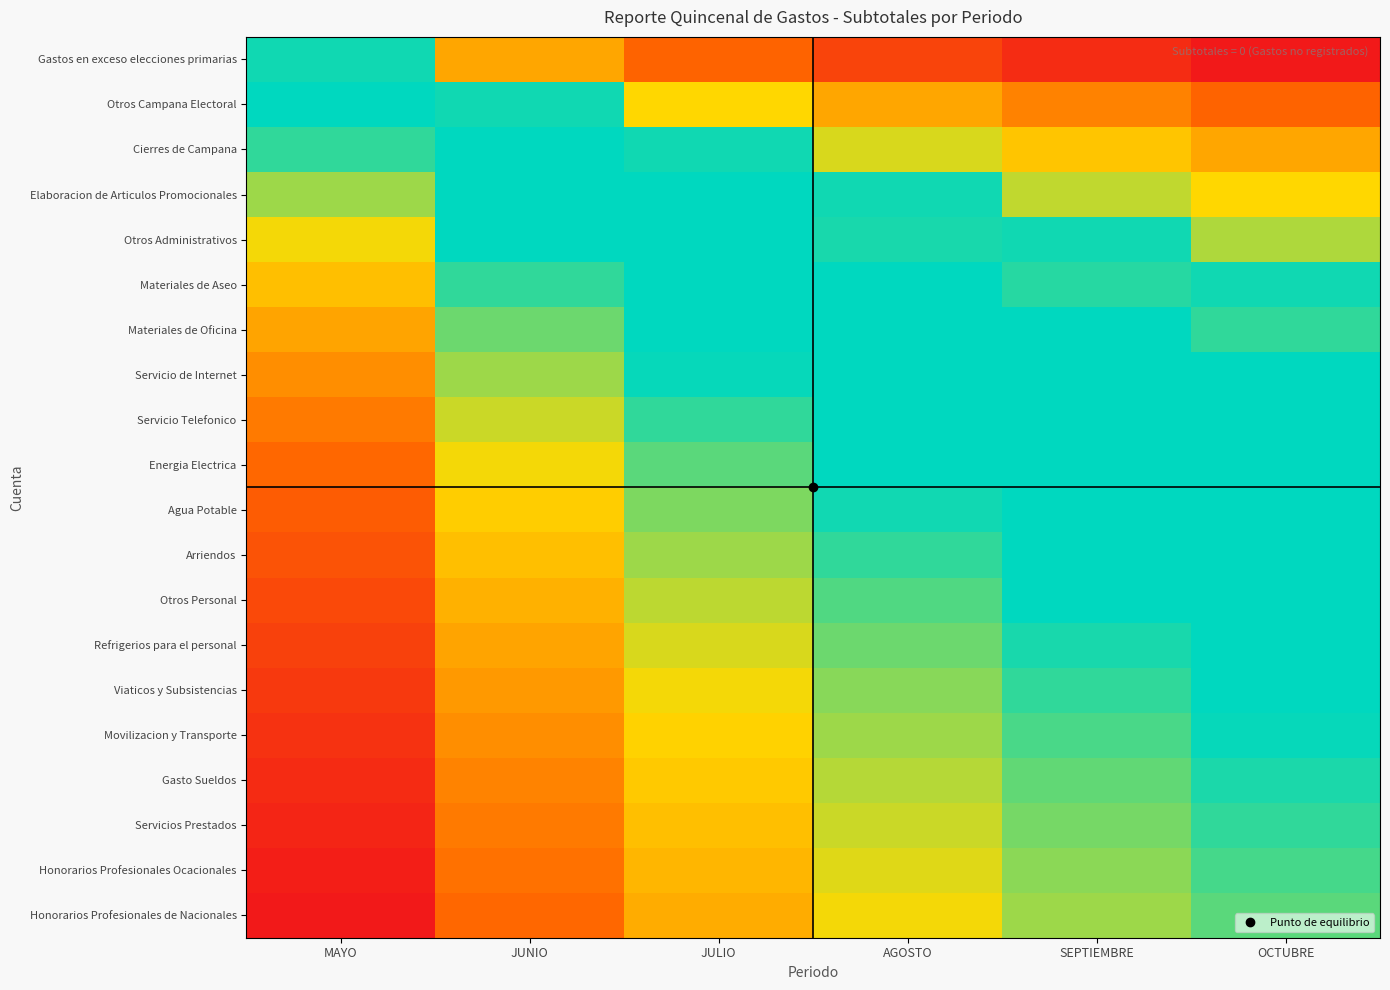

At how many categories does at least one series exceed 0?

6